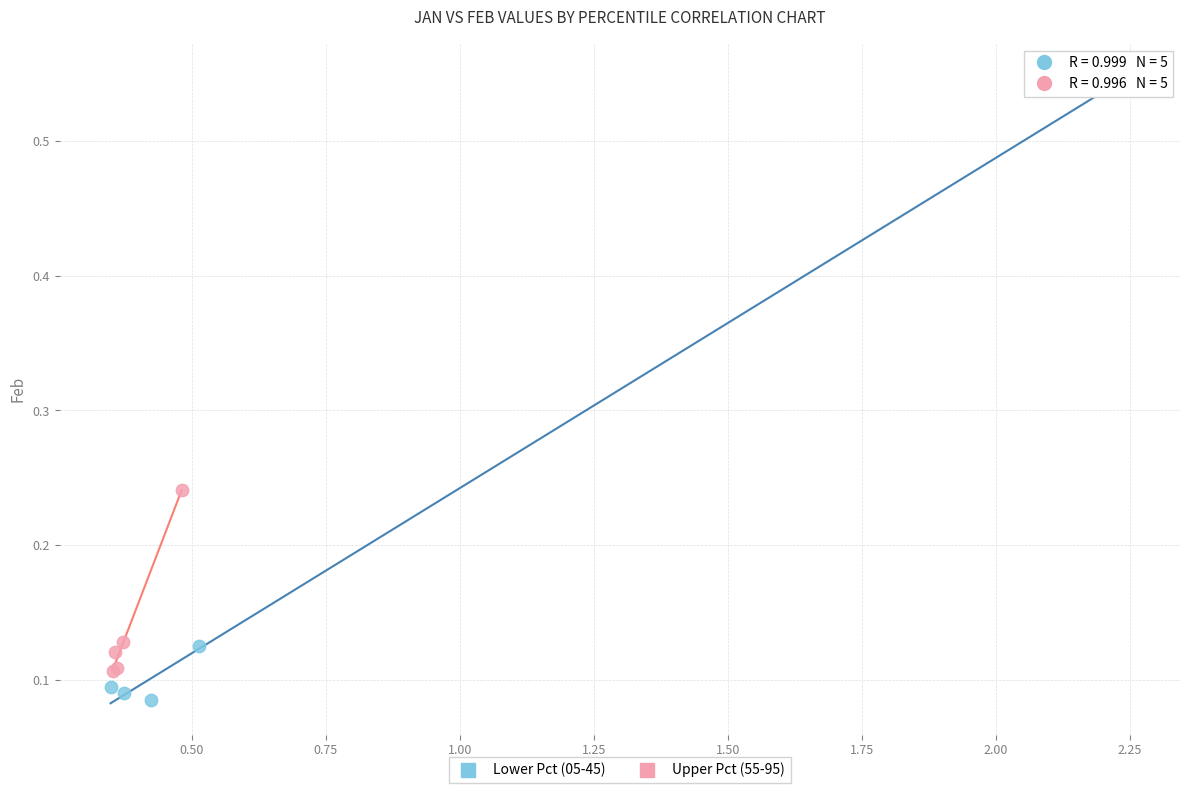

Which series contains the highest Y value?

Lower Pct (05-45)